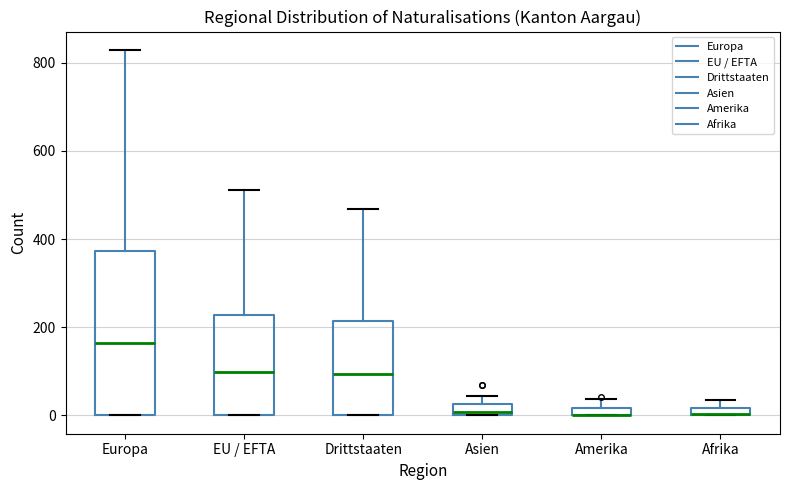

Which box is the tallest, from its lower edge to its upper edge?

Europa